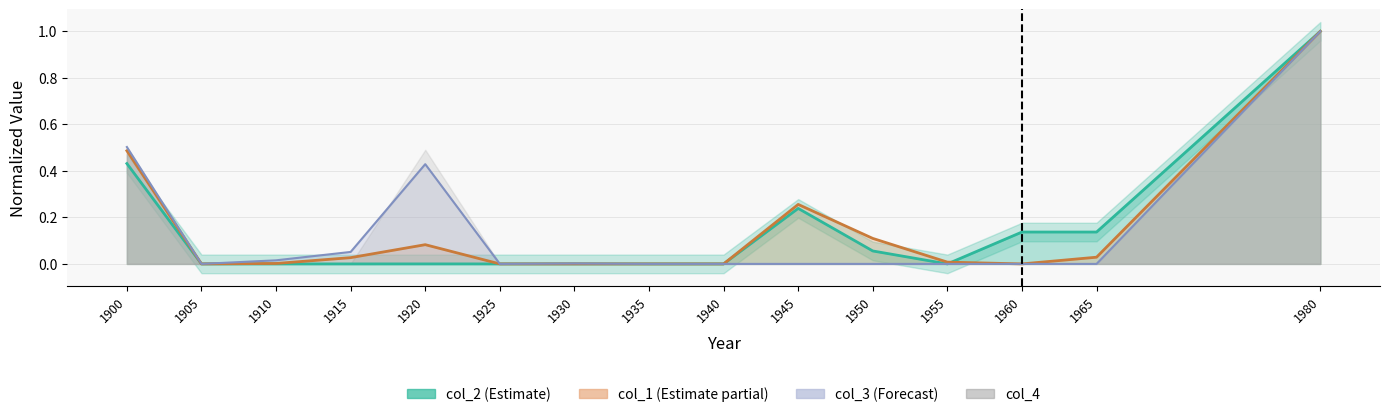

Where is the first local minimum for col_2?

1905